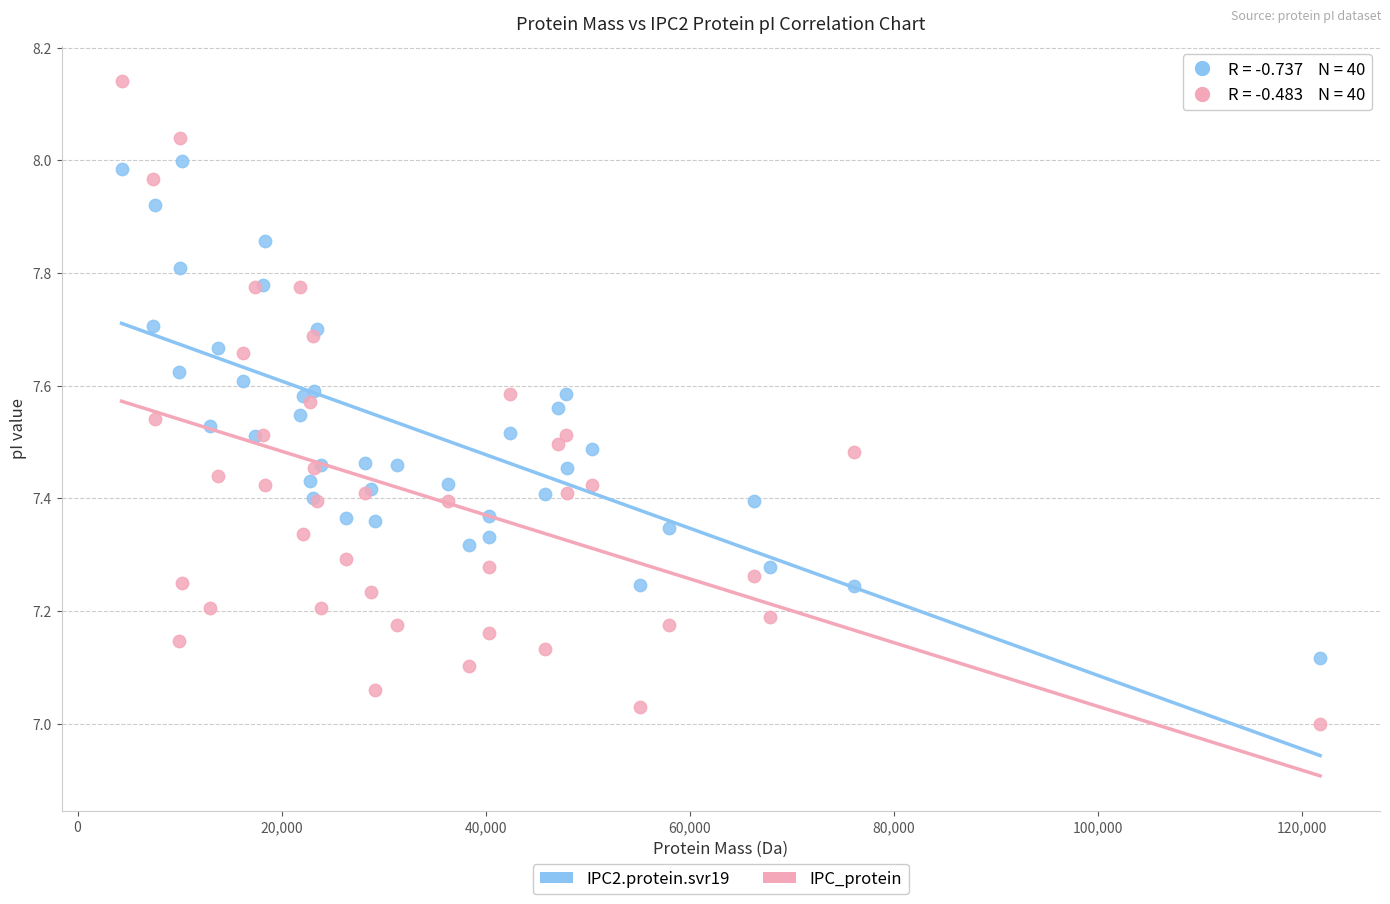

What is the X range (max minus min) for the scatter plot?

117487.0